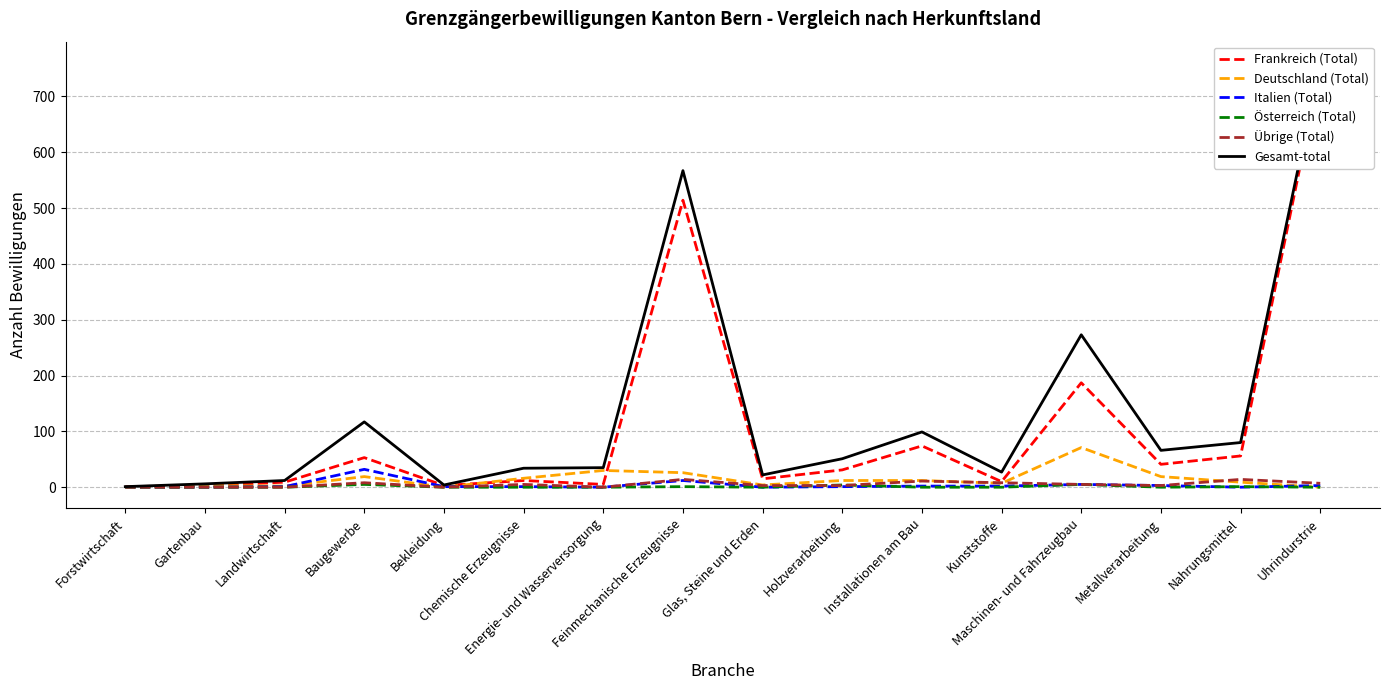

Which series has the largest range (max minus min)?

Gesamt-total